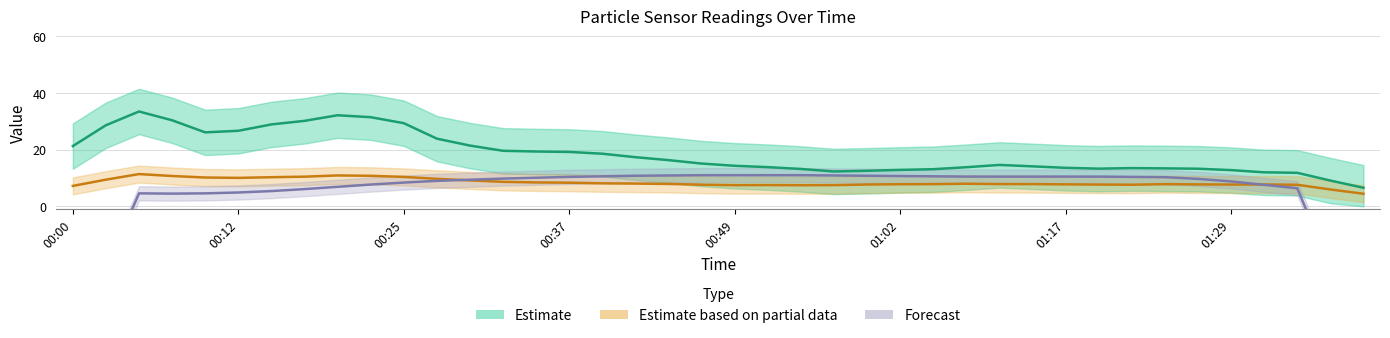

What is the sum of the Estimate based on partial data (SDS_P2) values at 38 and 15?

14.3